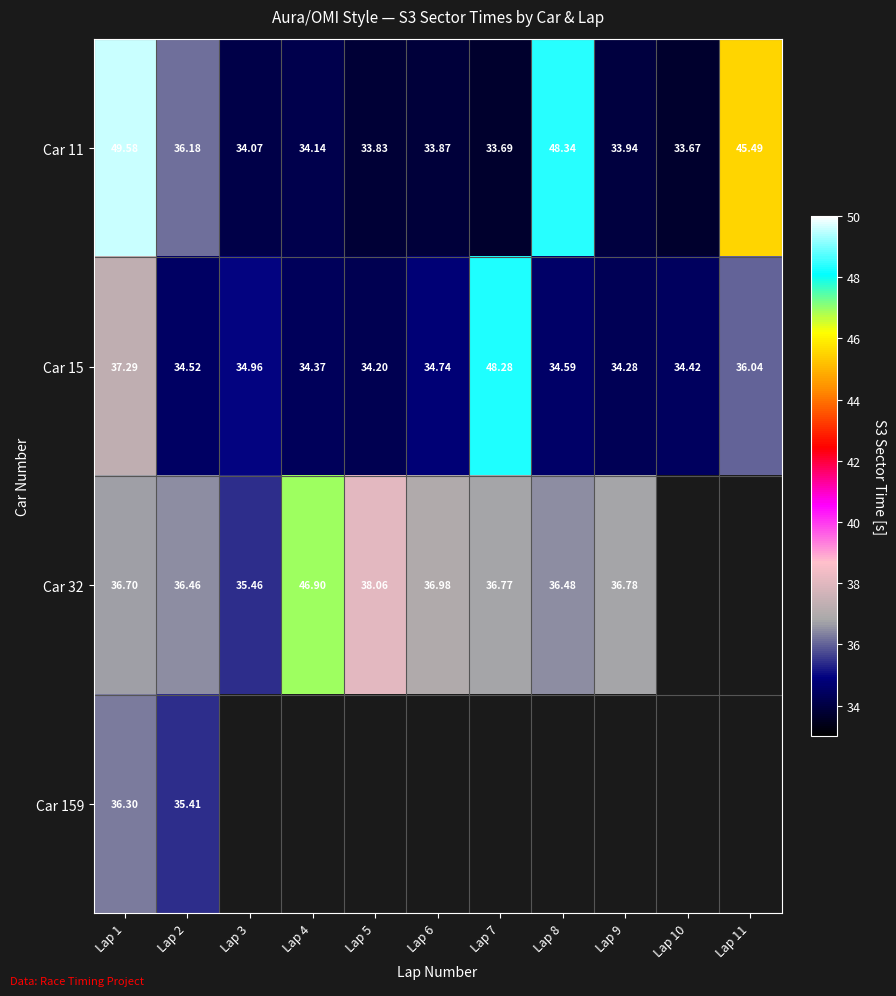

Rank the series by their maximum value, from highest to lowest.

Car 11, Car 15, Car 32, Car 159